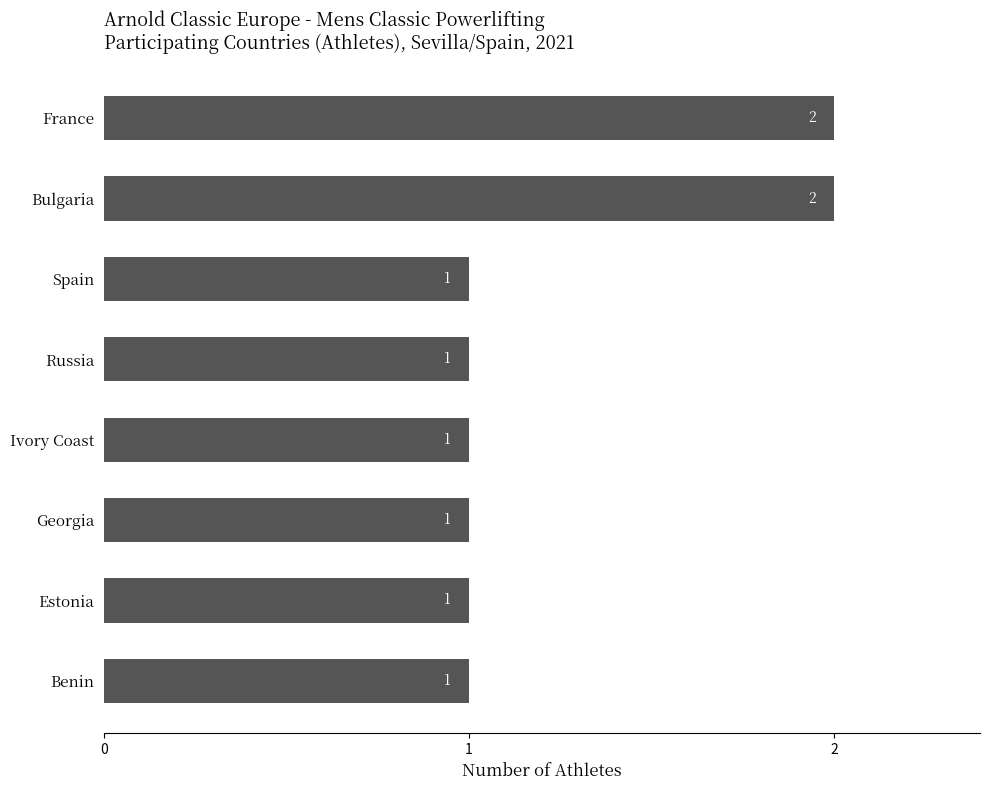

The value at Estonia is 1. True or false?

True